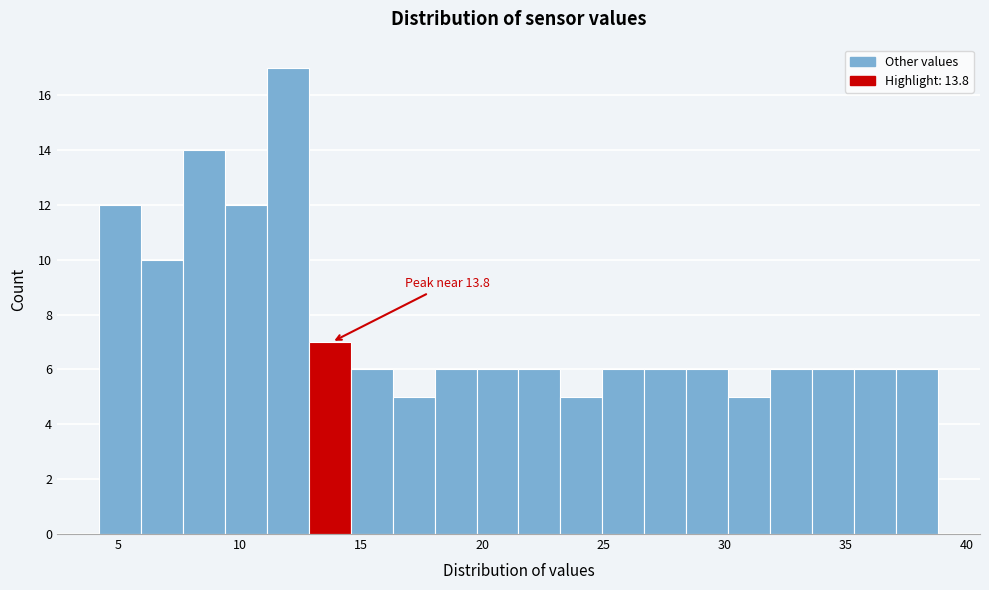

Read against the x-axis, roughly where is the centre of the tallest bar?

12.0